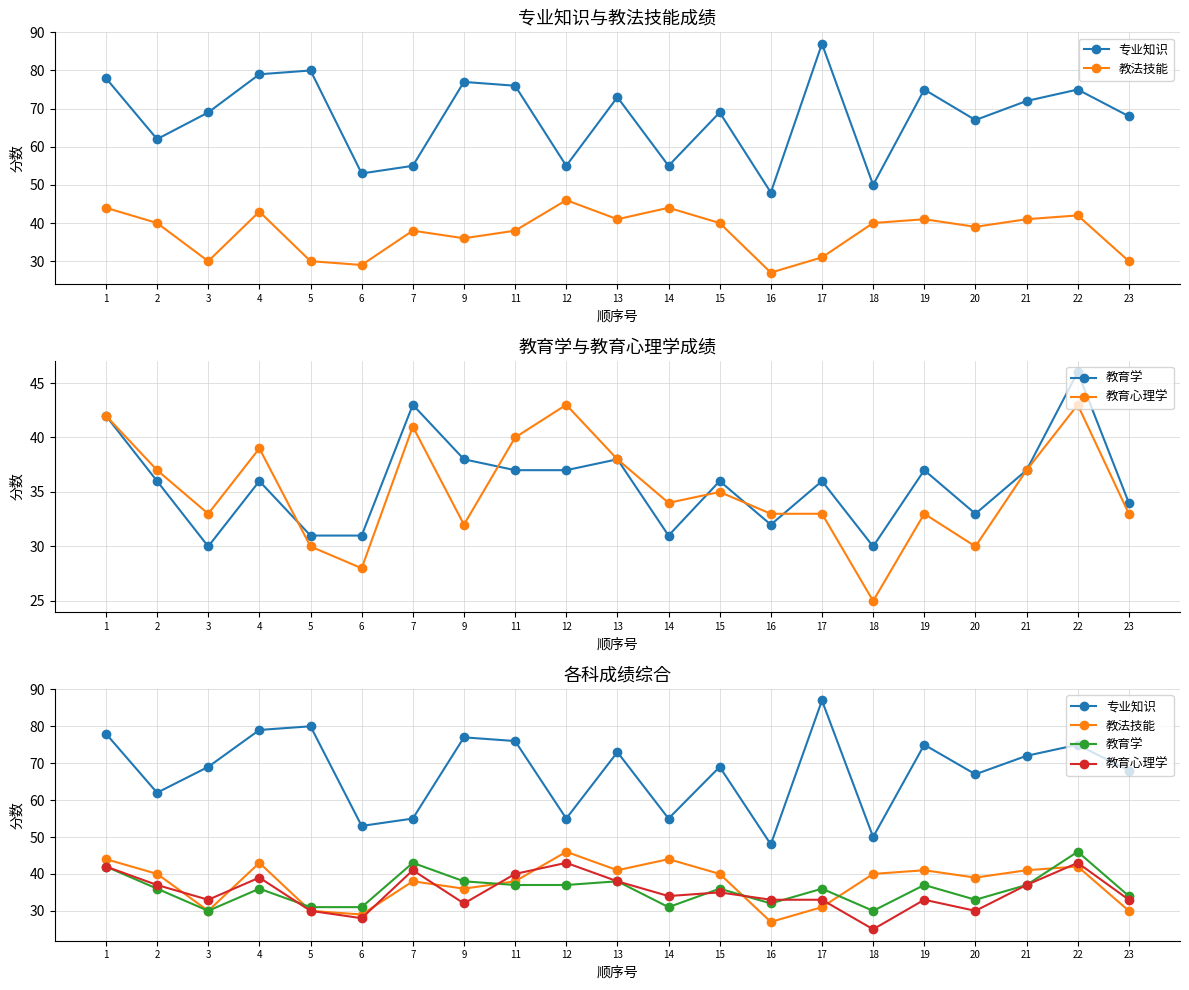

At which category is the sum across all series the highest?

1